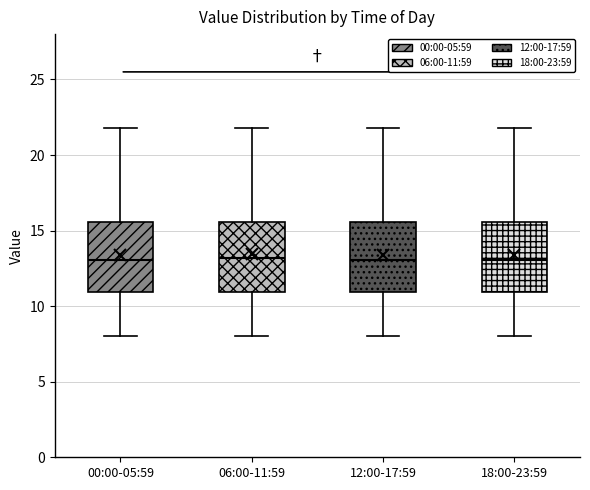

Reading left to right, transcribe this box plot: for each box, give where its median line is, the range the box spans, and where its two whiskers end, as read against the y-axis. The values are not printed on the chart, so give them approximately, as read against the axis.

00:00-05:59: median 13.0, box 11.0 to 15.5, whiskers 8.0 to 22.0
06:00-11:59: median 13.0, box 11.0 to 15.5, whiskers 8.0 to 22.0
12:00-17:59: median 13.0, box 11.0 to 15.5, whiskers 8.0 to 22.0
18:00-23:59: median 13.0, box 11.0 to 15.5, whiskers 8.0 to 22.0